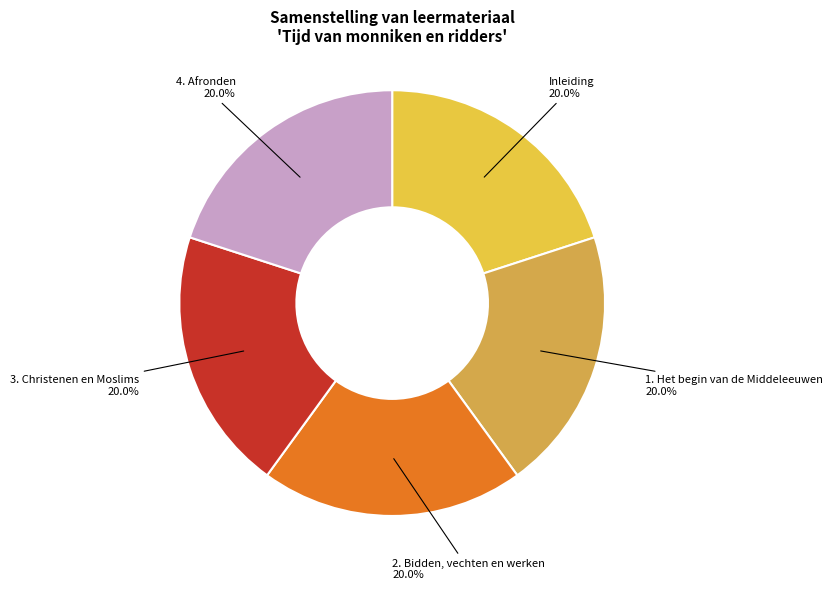

Approximately how many times larger is the value at 1. Het begin van de Middeleeuwen compared to Inleiding?

1.0